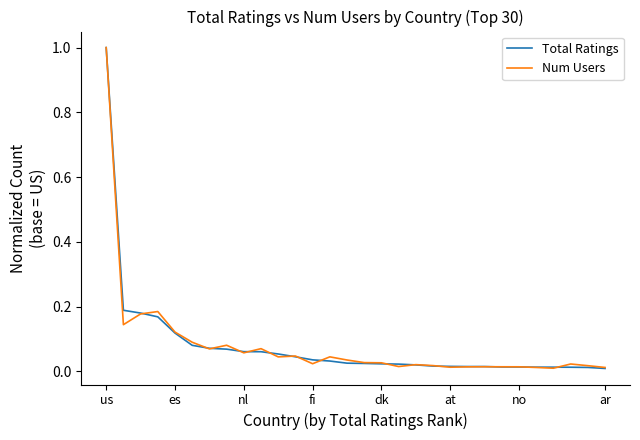

What is the maximum value shown in the chart?

1.0